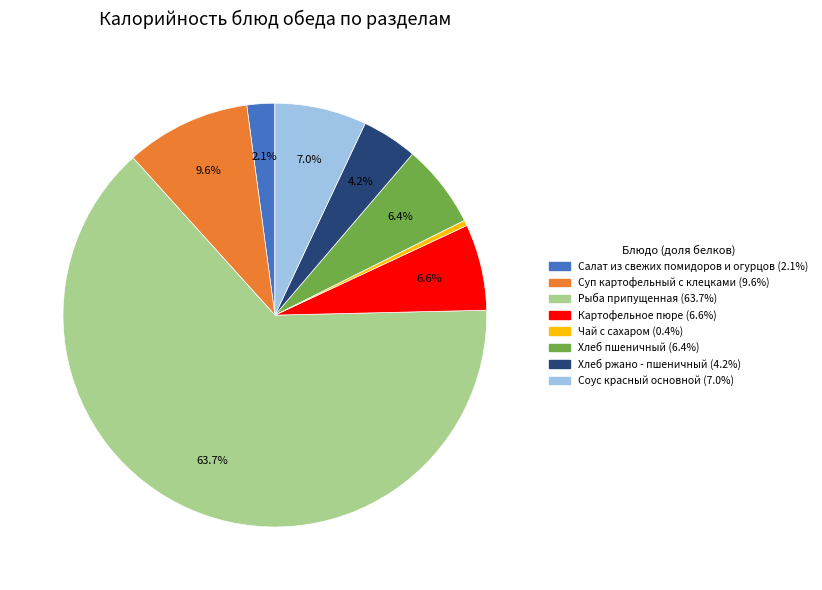

Which has a higher value, Рыба припущенная or Соус красный основной?

Рыба припущенная